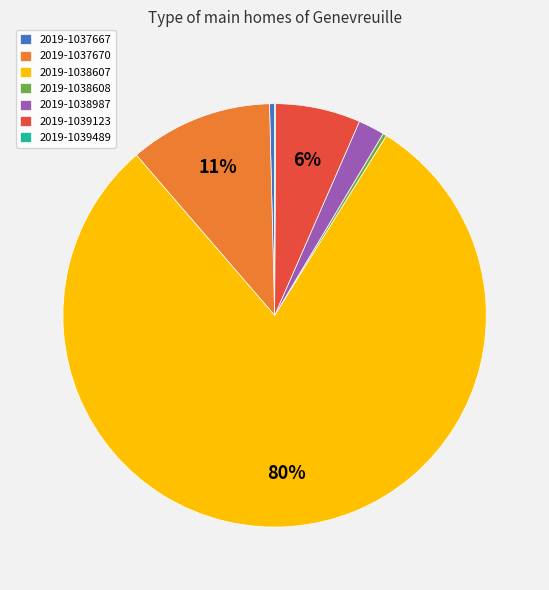

What is the largest slice in the pie chart?

2019-1038607